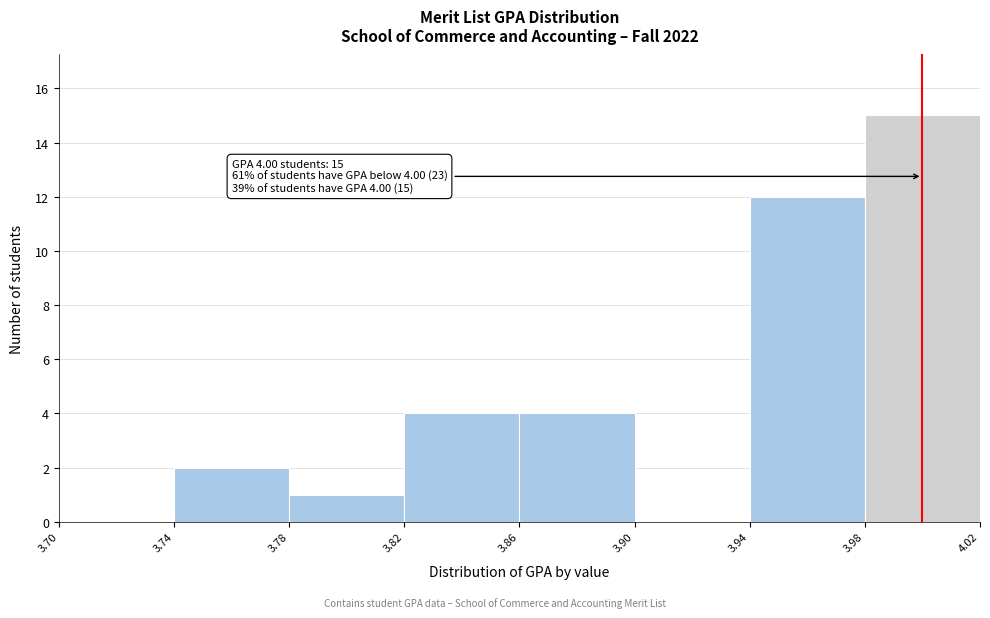

Which range on the x-axis has the tallest bar?

3.98 to 4.02